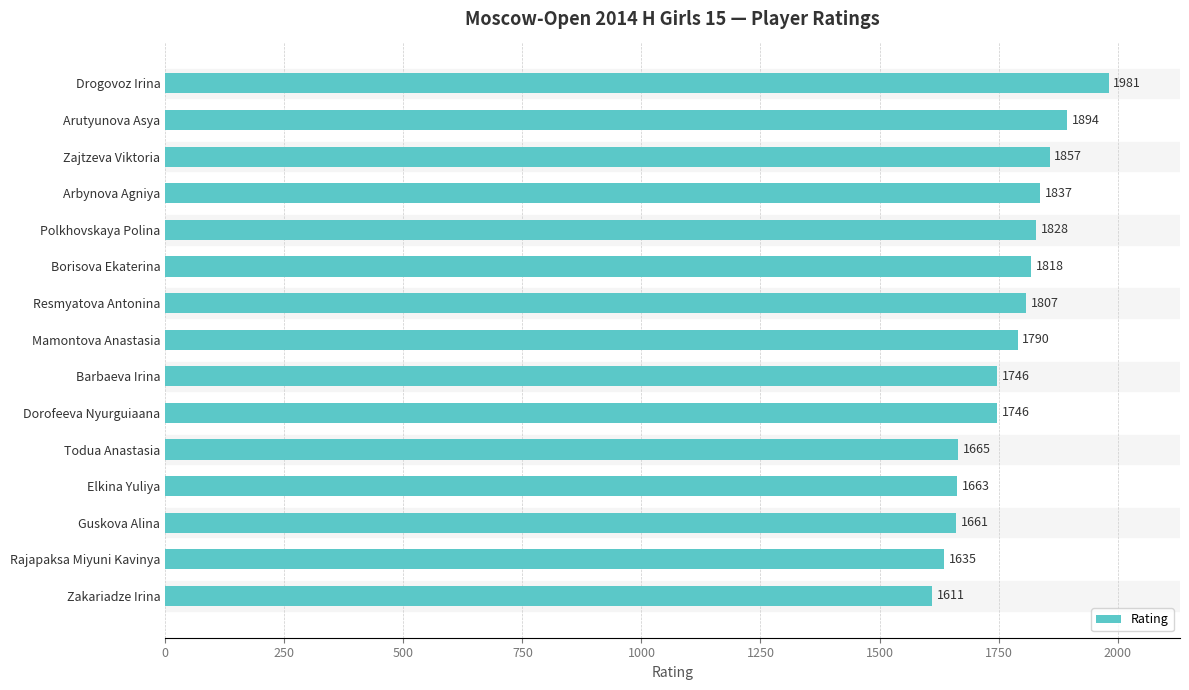

What is the greatest value displayed?

1981